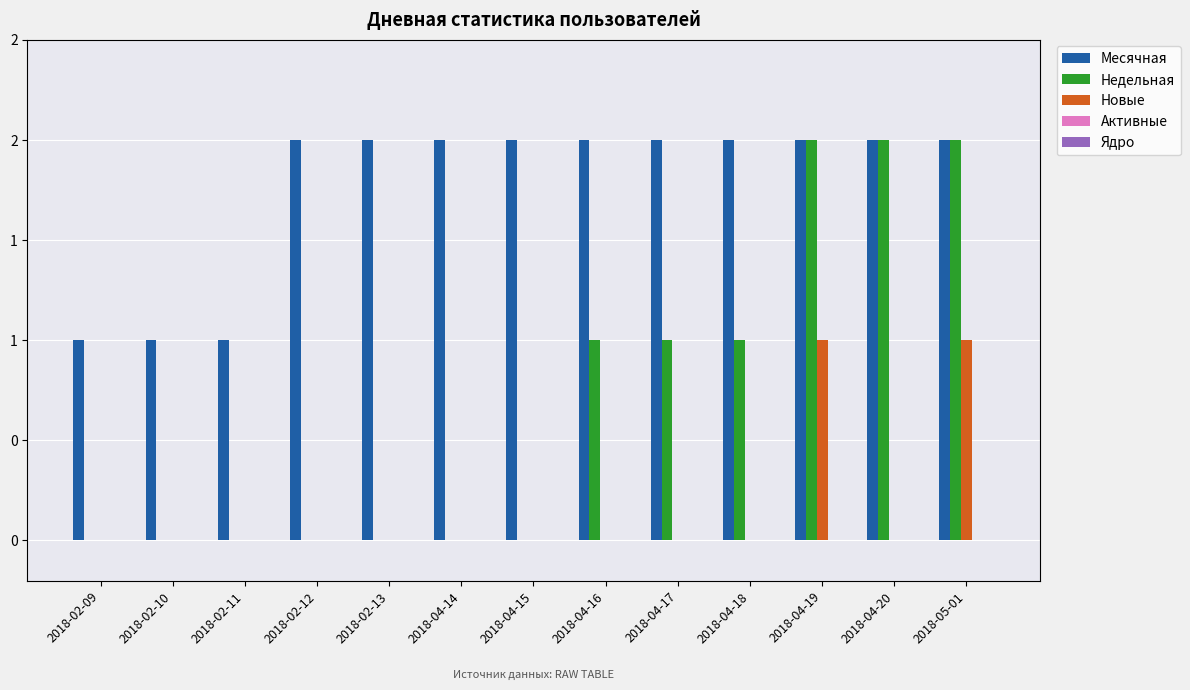

Does the chart contain stacked bars?

No